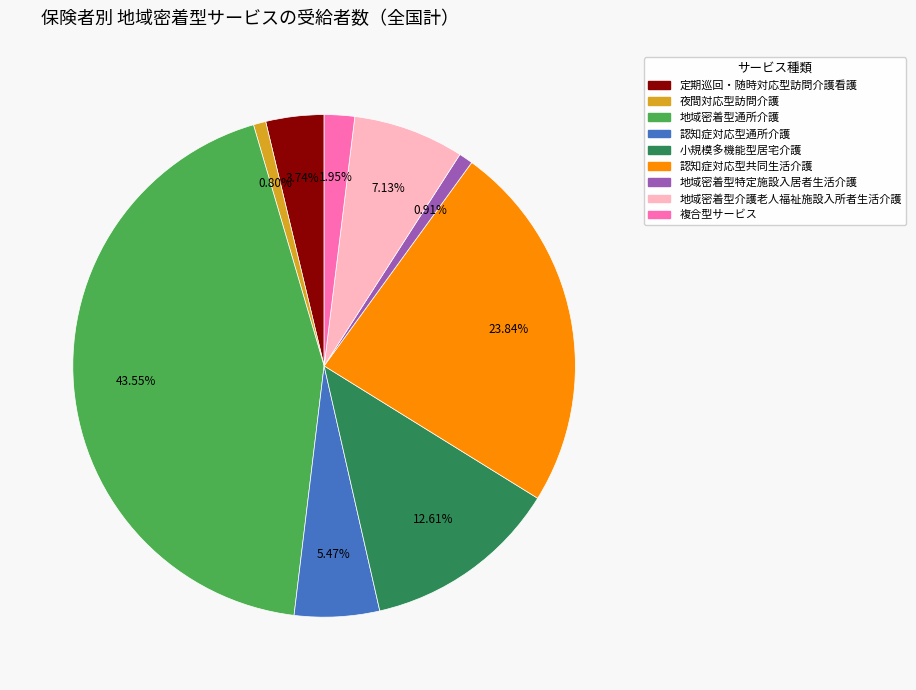

Which category has the biggest portion of the pie?

地域密着型通所介護